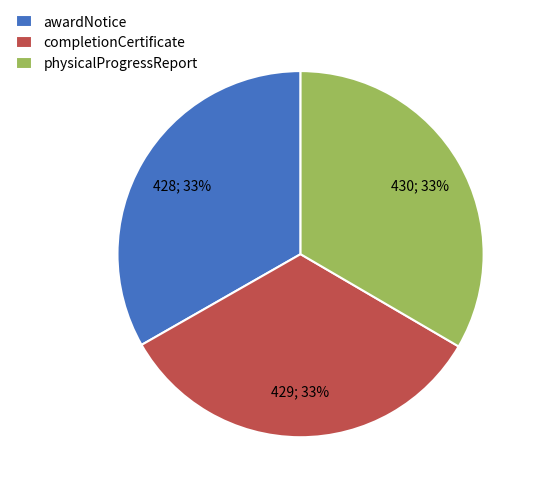

What percentage is the awardNotice slice, to the nearest percent?

33%